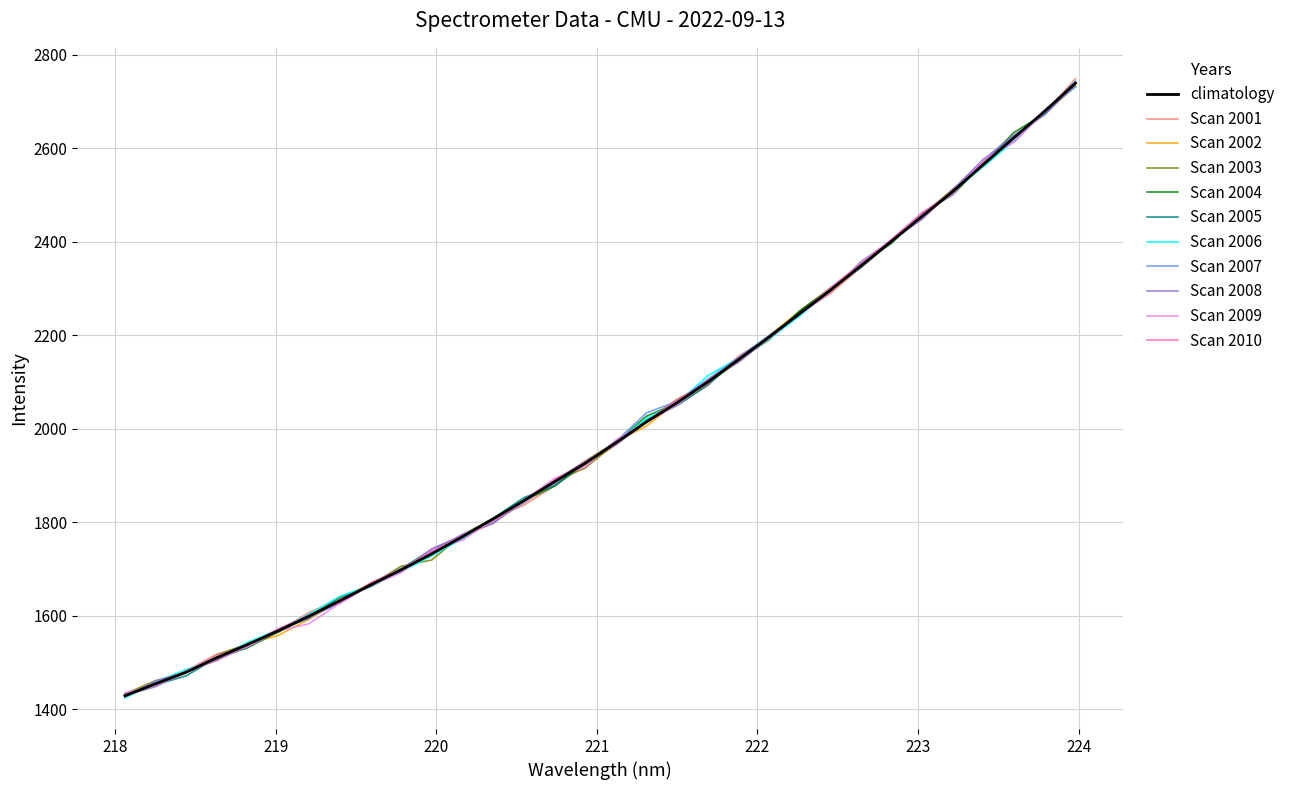

What is the maximum value shown in the chart?

2748.1